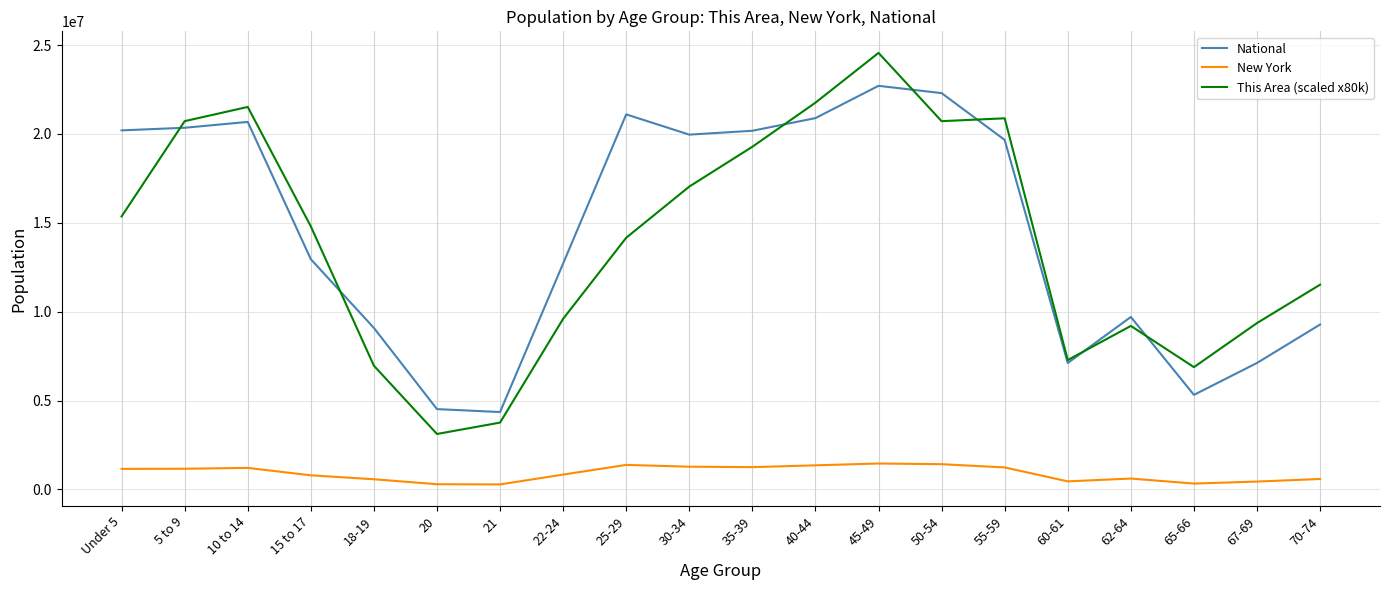

How many series are shown in this chart?

3